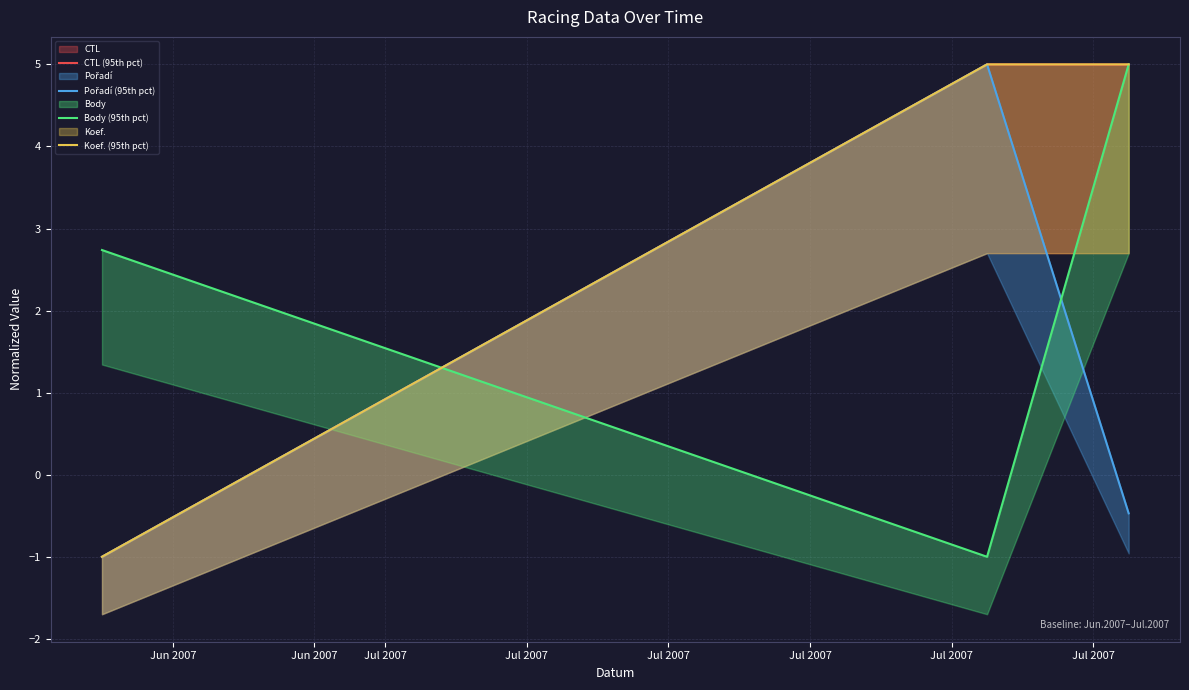

What is the maximum value shown in the chart?

5.0